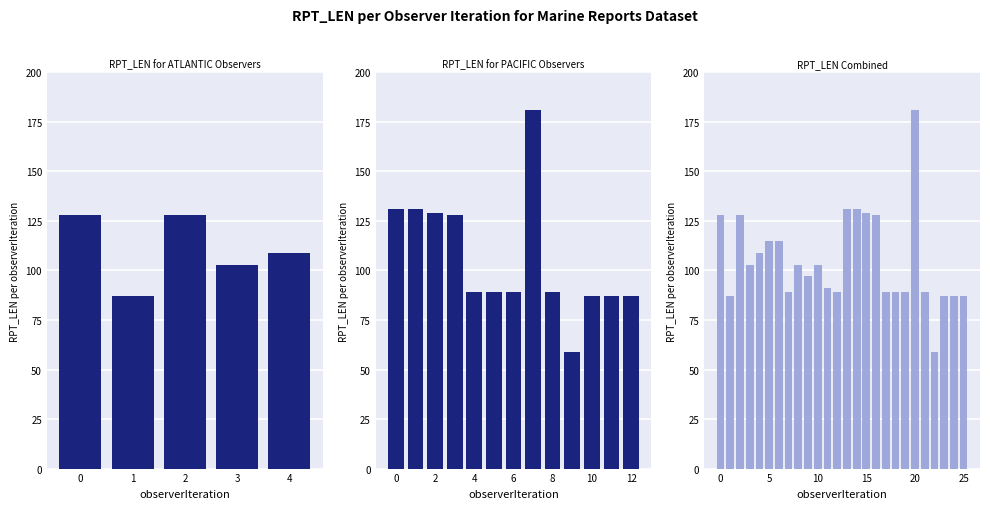

What is the sum of the values at 12 and 0?

218